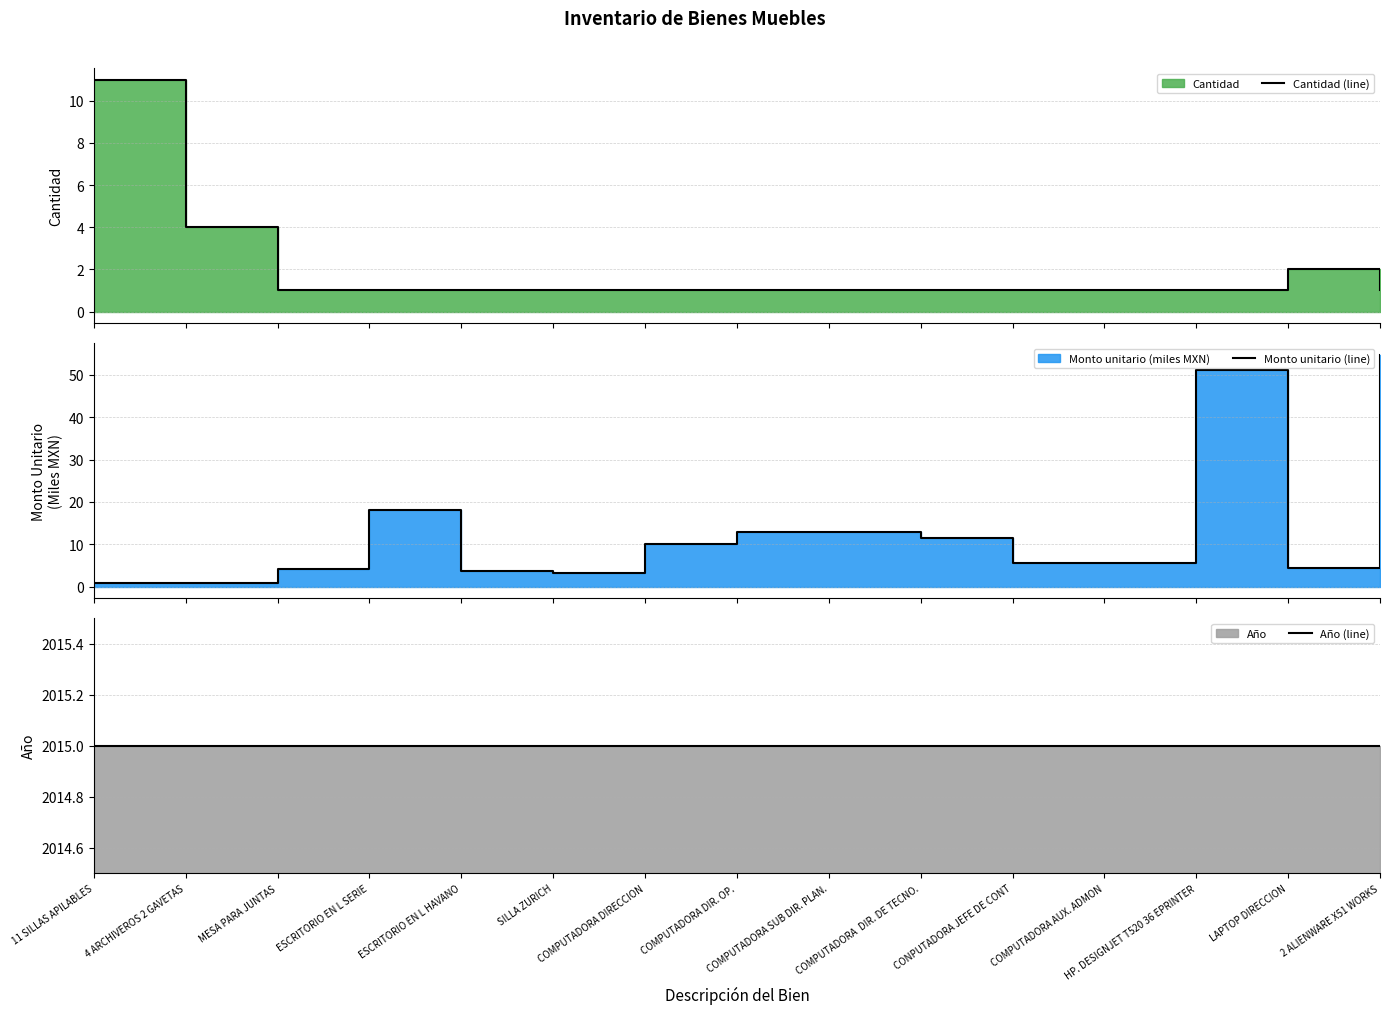

Which series has the largest total across all categories?

Año (line)